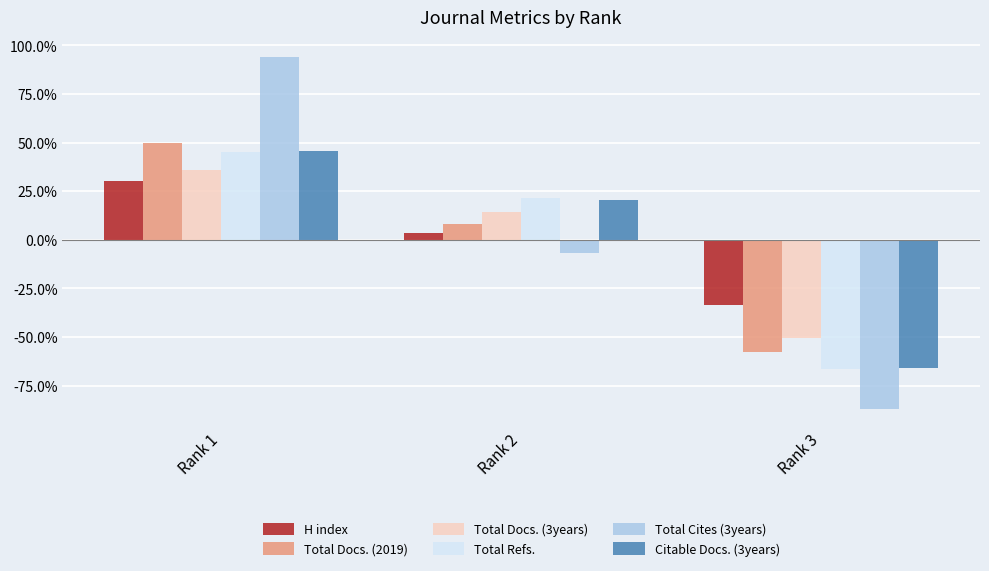

Where is Total Cites (3years) nearest to the value 3?

Rank 2